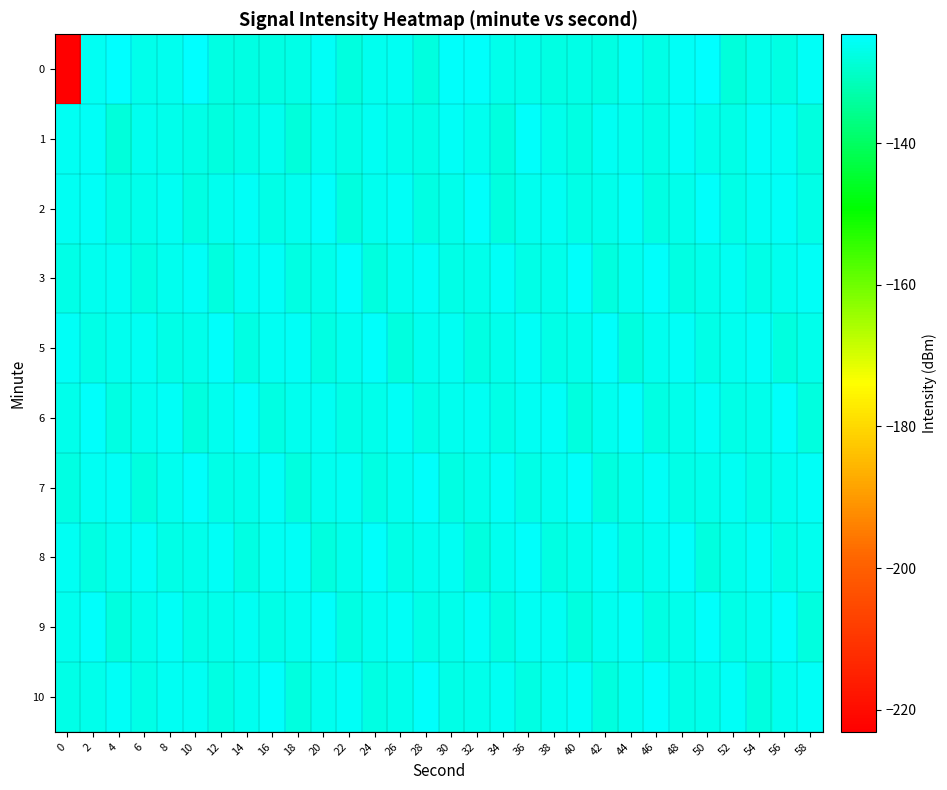

Between 32 and 34, which series saw the biggest shift?

2